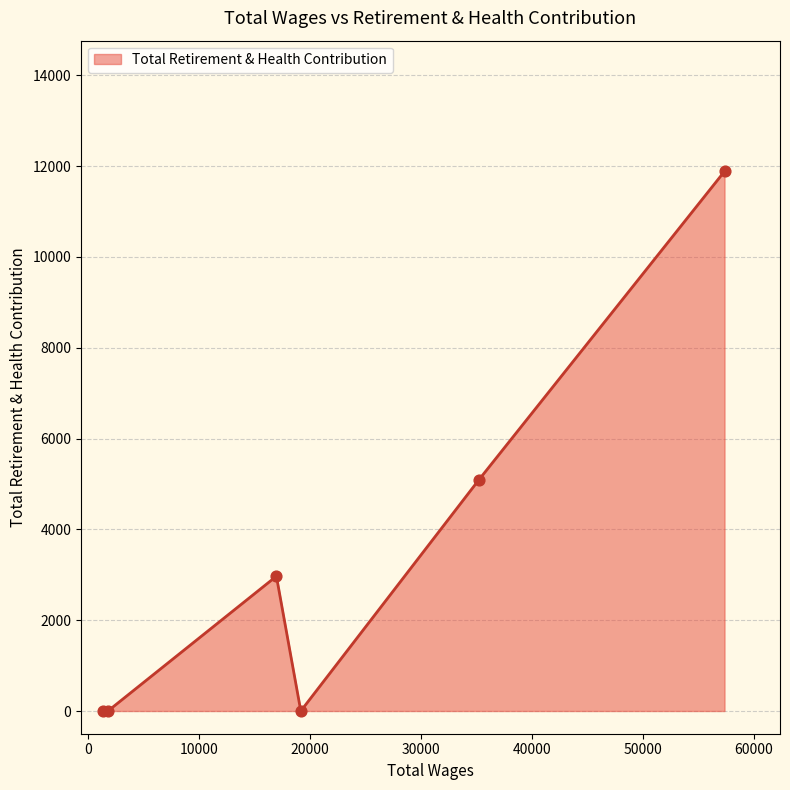

True or false: the data has more than 0 interior local peaks.

True